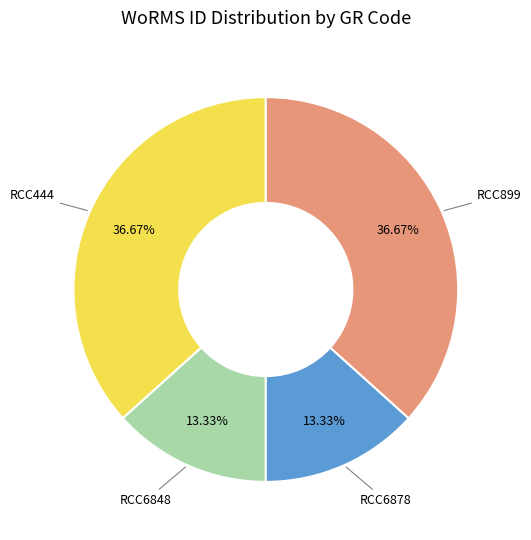

Is there any slice that represents more than half of the pie?

No